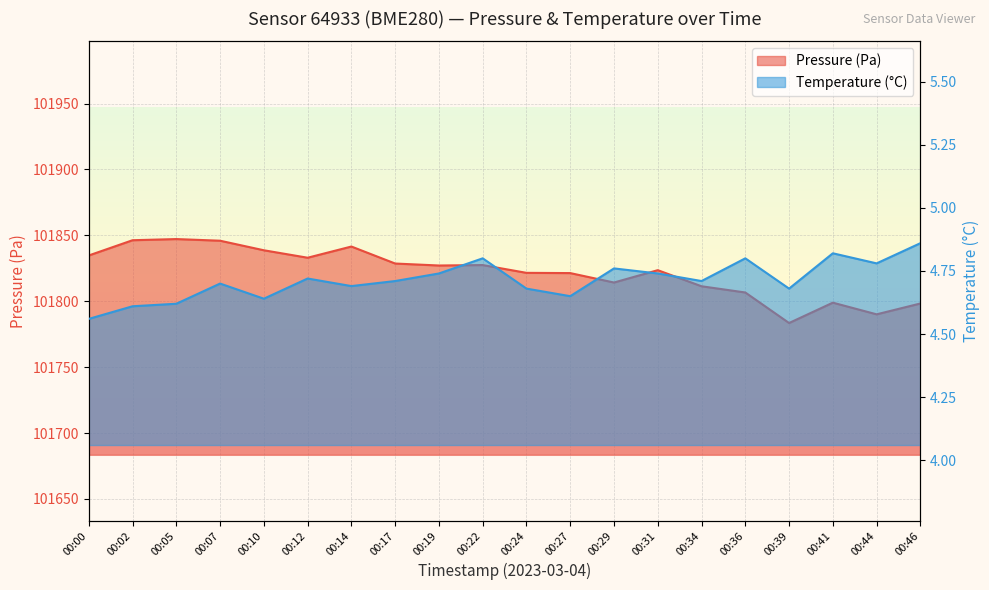

Is the value of temperature at 00:12 greater than the value of pressure at 00:07?

No